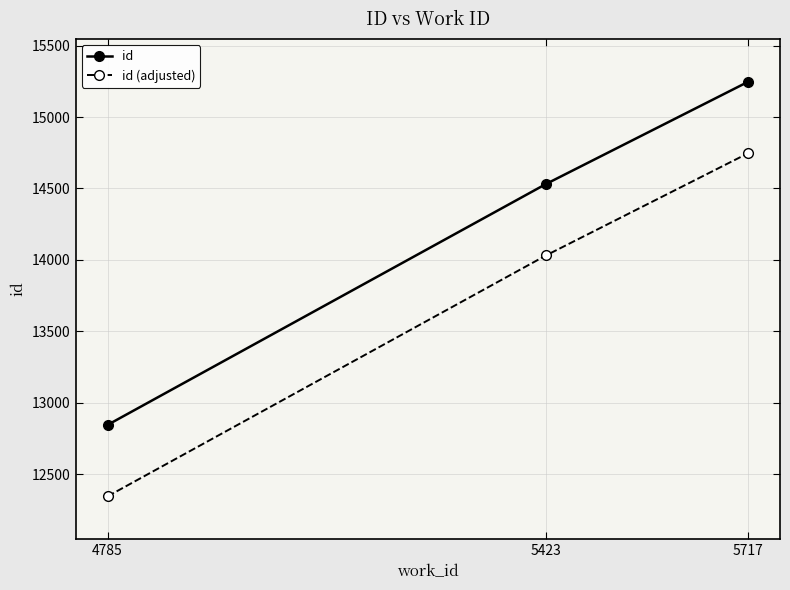

Reading left to right, list all the values displayed in this chart.

id: 4785=12845	5423=14531	5717=15246
id (adjusted): 4785=12345	5423=14031	5717=14746